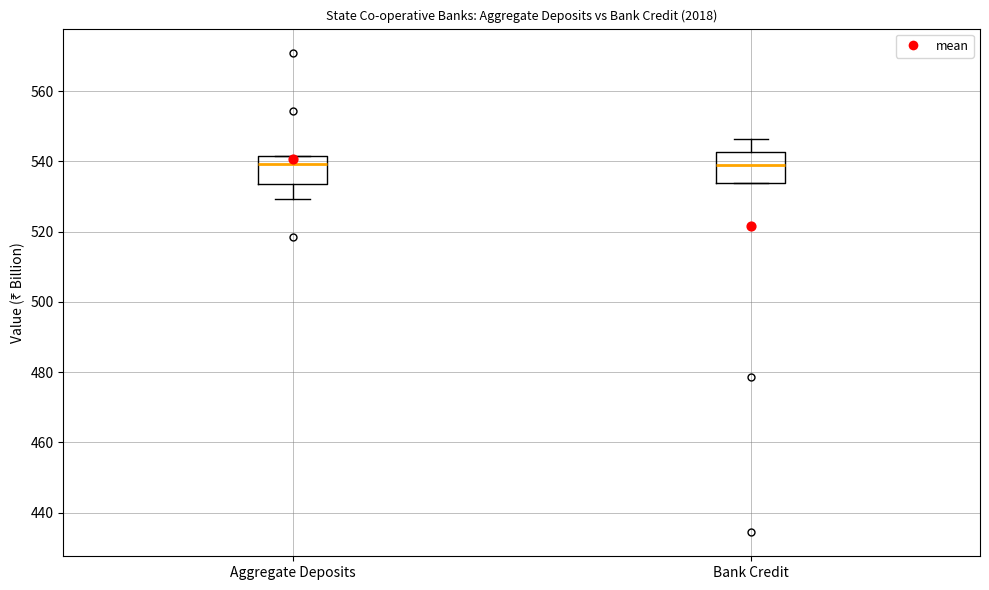

Reading left to right, transcribe this box plot: for each box, give where its median line is, the range the box spans, and where its two whiskers end, as read against the y-axis. The values are not printed on the chart, so give them approximately, as read against the axis.

Aggregate Deposits: median 540, box 534 to 542, whiskers 530 to 542
Bank Credit: median 538, box 534 to 542, whiskers 534 to 546